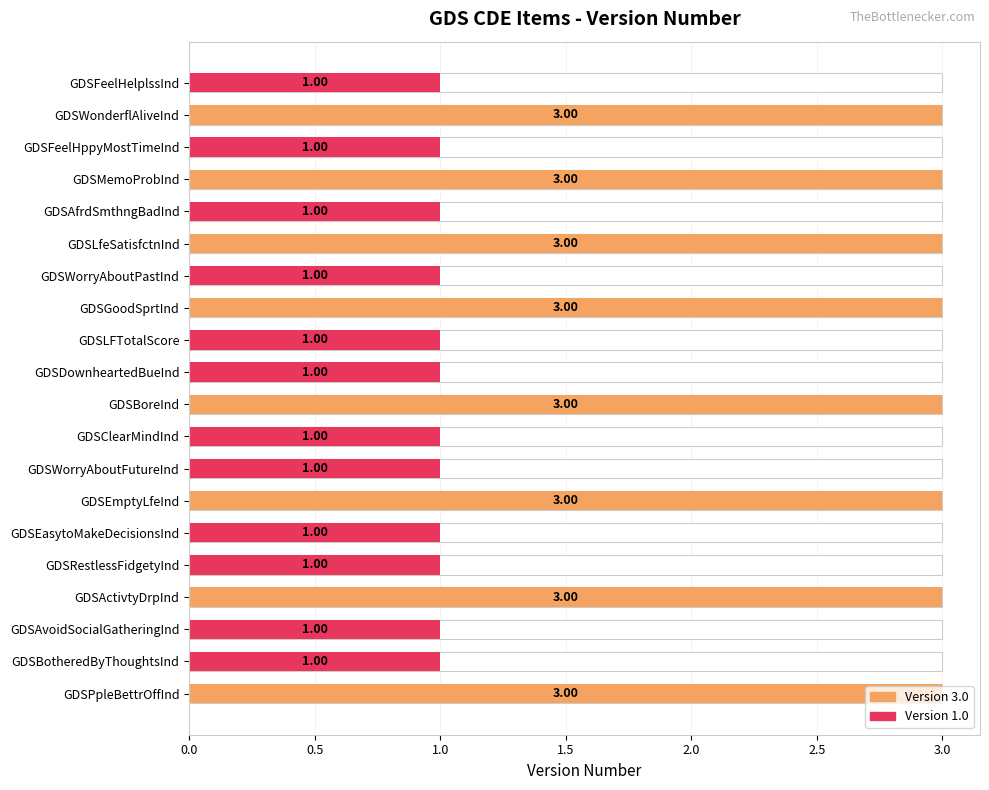

What is the minimum value shown in the chart?

1